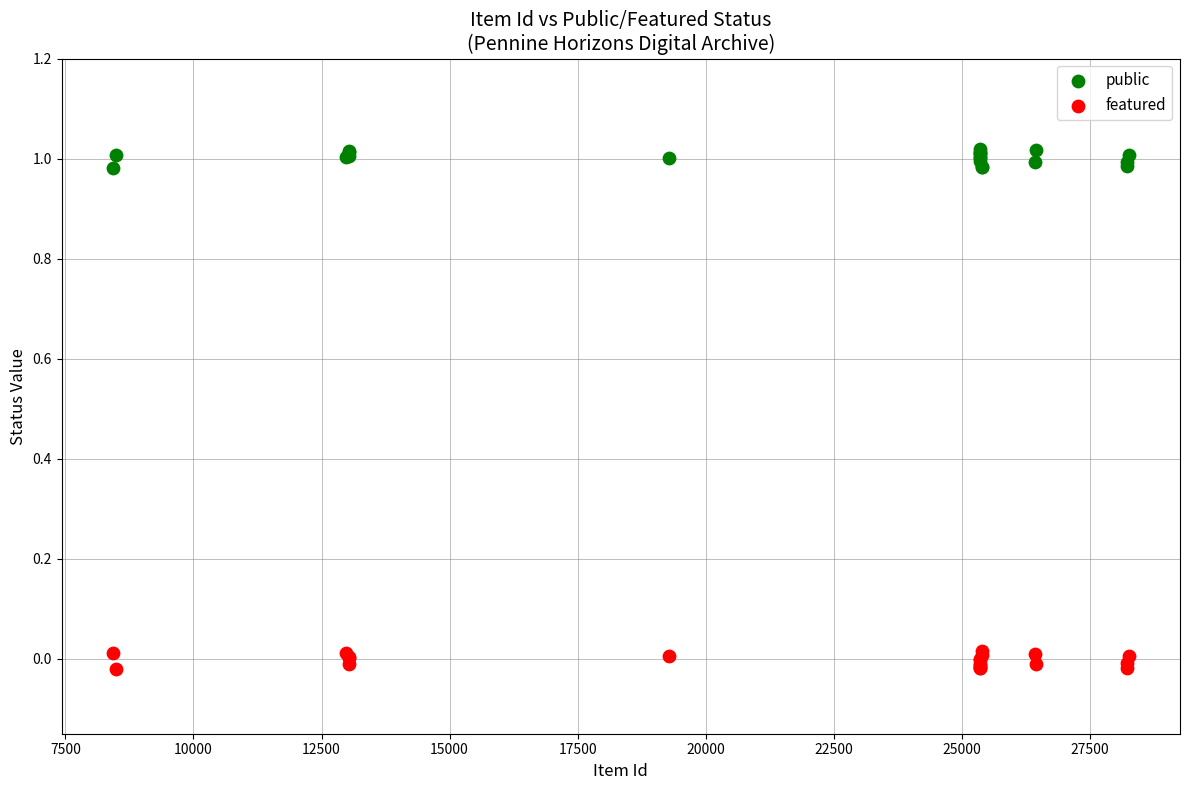

Which series reaches the maximum Y coordinate?

public